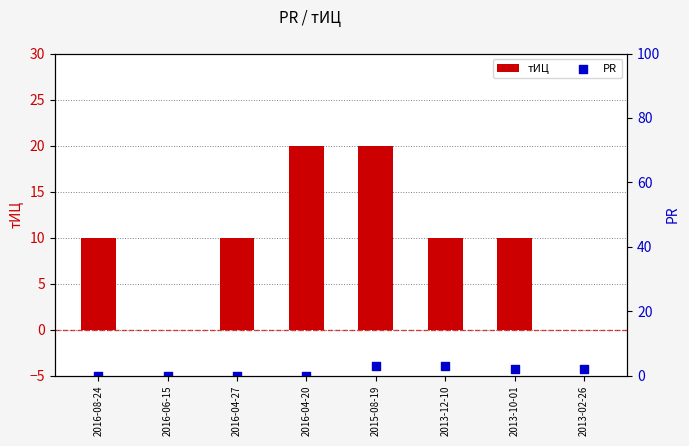

Is the value of тИЦ at 2016-04-27 greater than the value of PR at 2016-04-27?

Yes